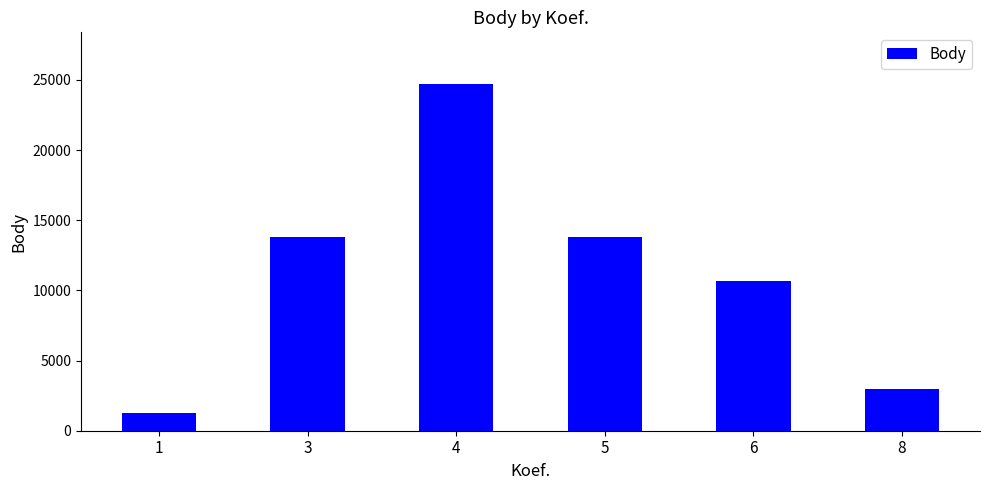

At which category does the chart reach its peak across all series?

4